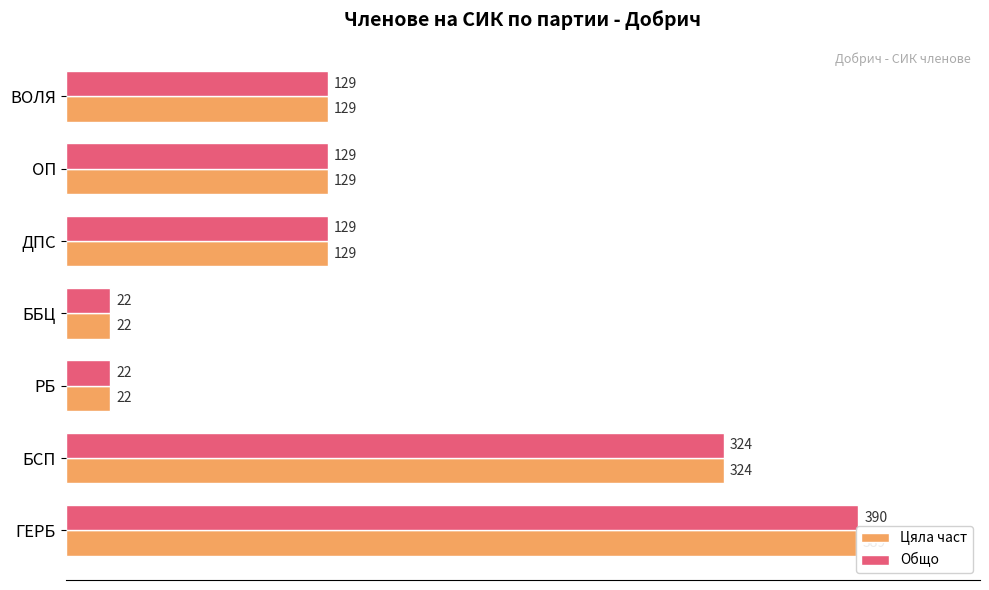

What is the difference between the maximum and second lowest values in the Цяла част series?

367